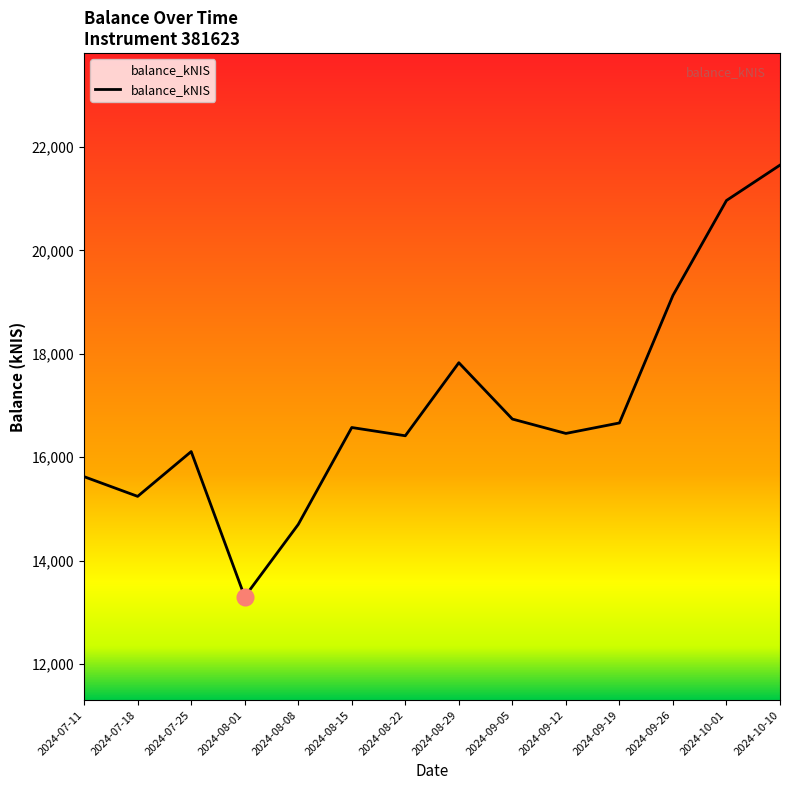

What is the greatest value displayed?

21647.5